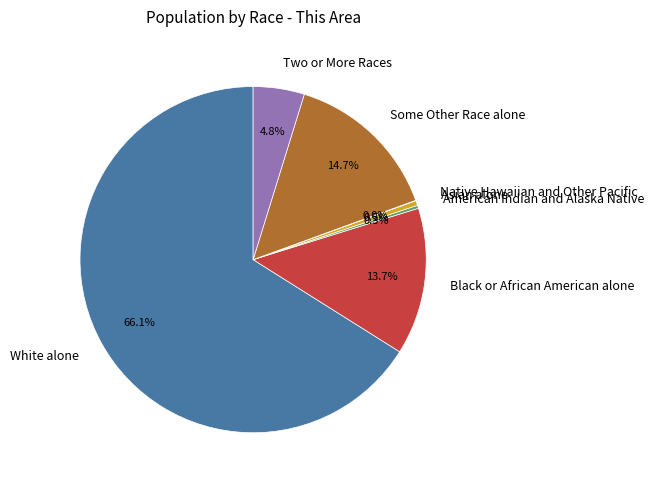

Does Asian alone account for over 50% of the chart?

No